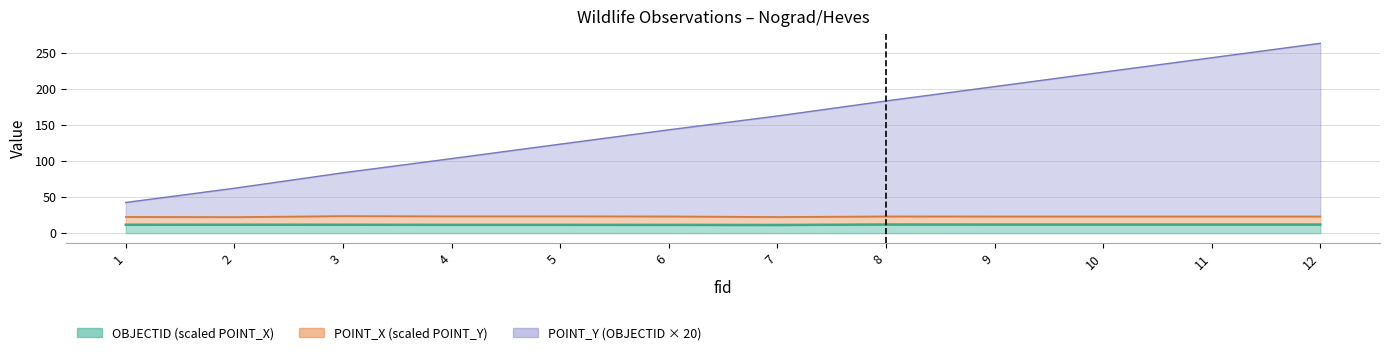

At how many categories does at least one series exceed 126?

7